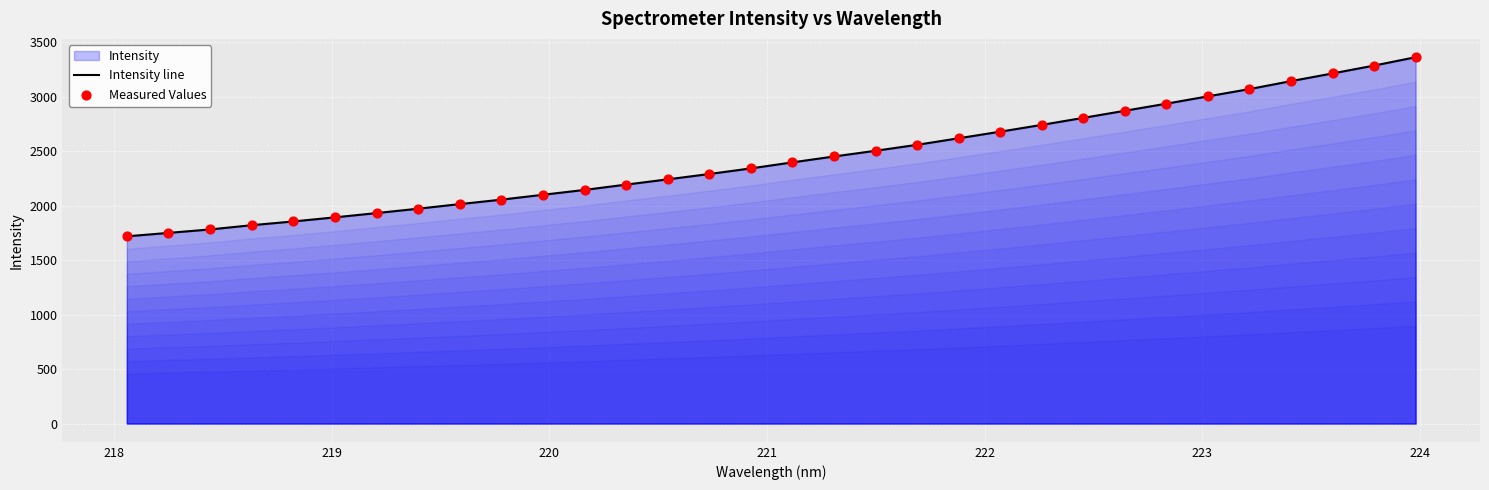

What is the smallest value displayed?

1717.5